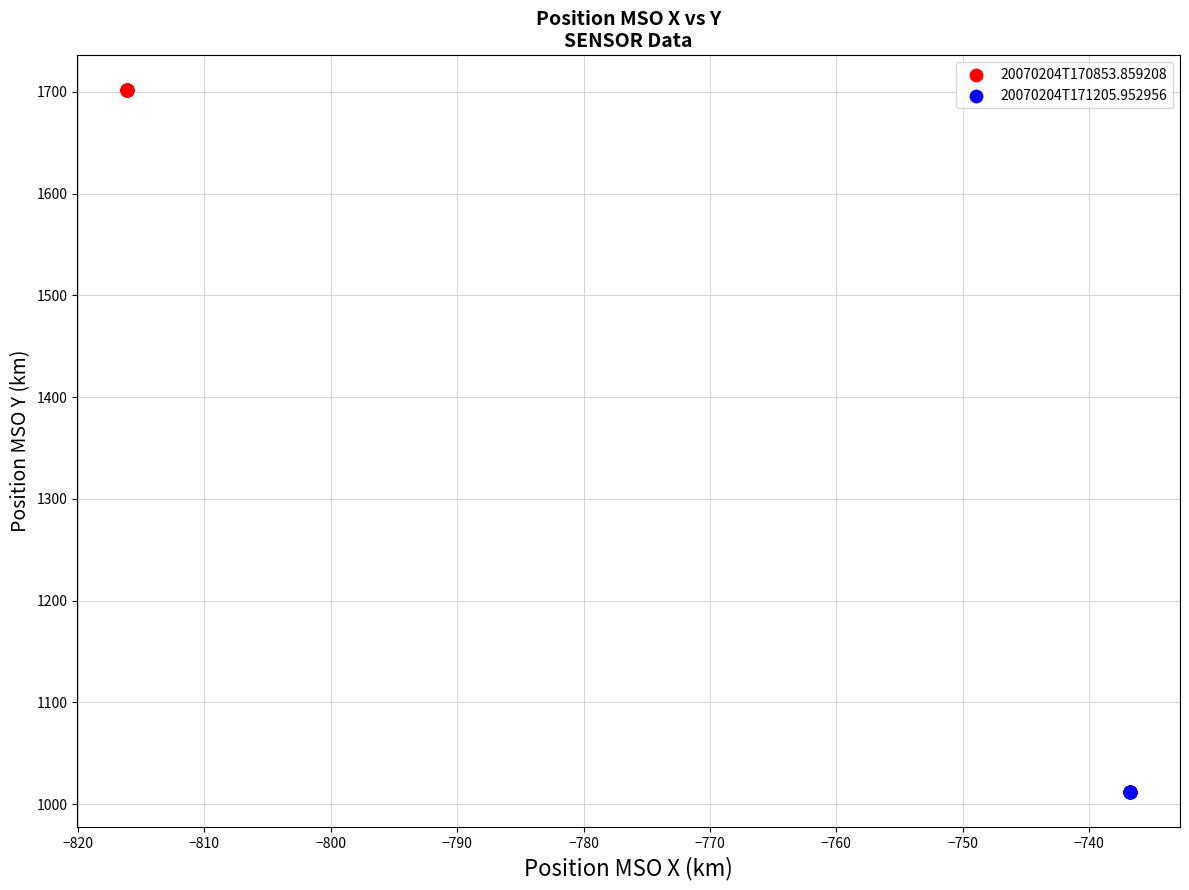

Which series reaches the minimum Y coordinate?

20070204T171205.952956